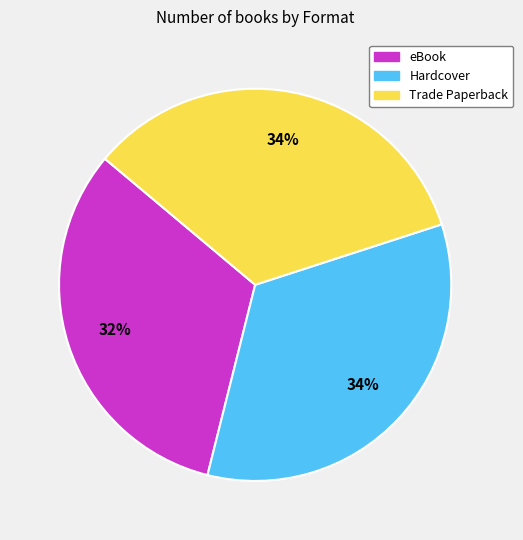

To the nearest percent, what is the combined percentage of Trade Paperback and Hardcover?

68%